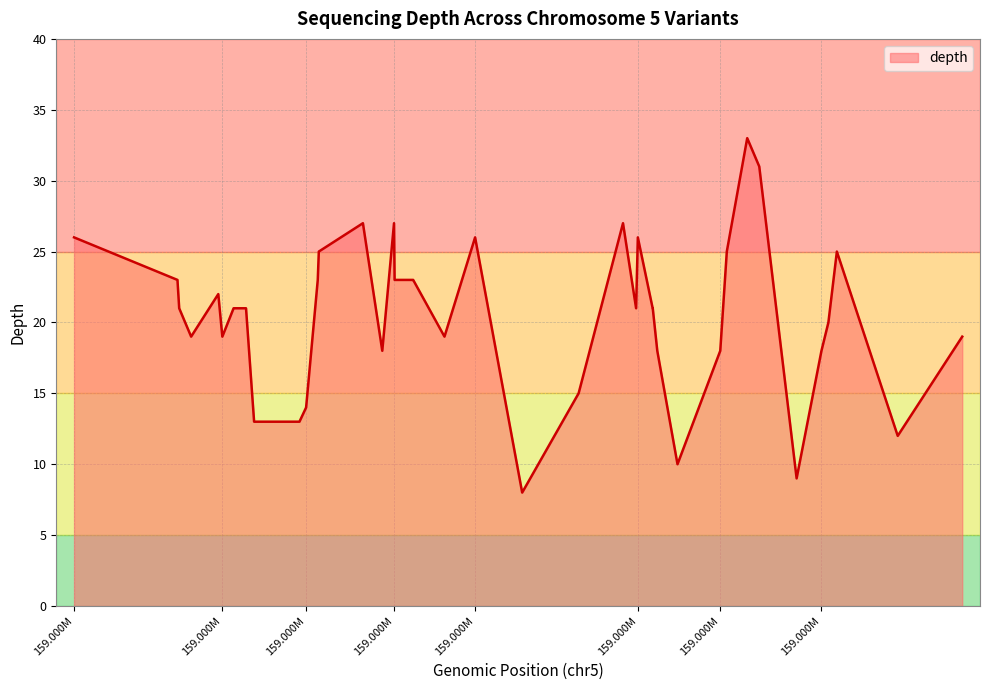

What is the smallest value displayed?

8